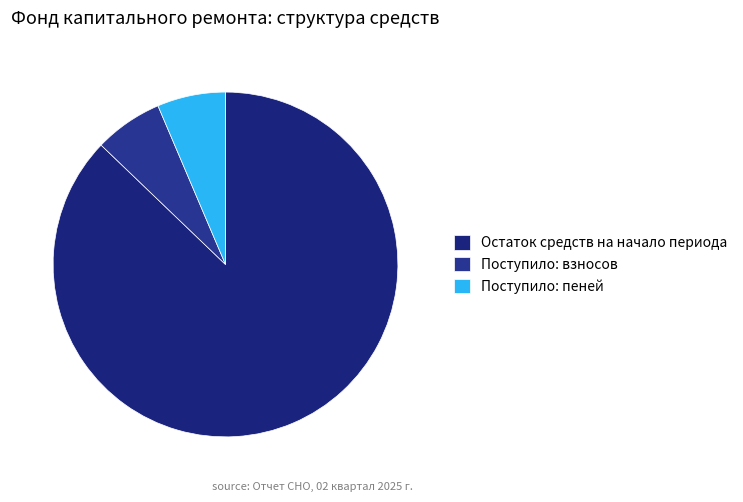

Between Остаток средств на начало периода and Поступило: пеней, which is larger?

Остаток средств на начало периода